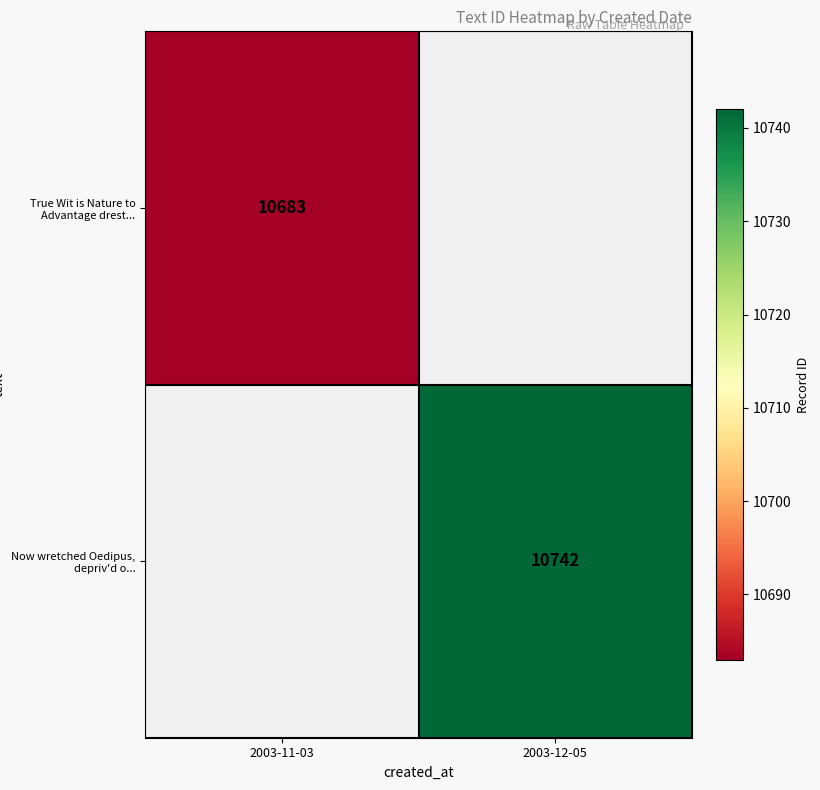

Is it true that True Wit is Nature to Advantage drest... equals 6785 at 2003-11-03?

False